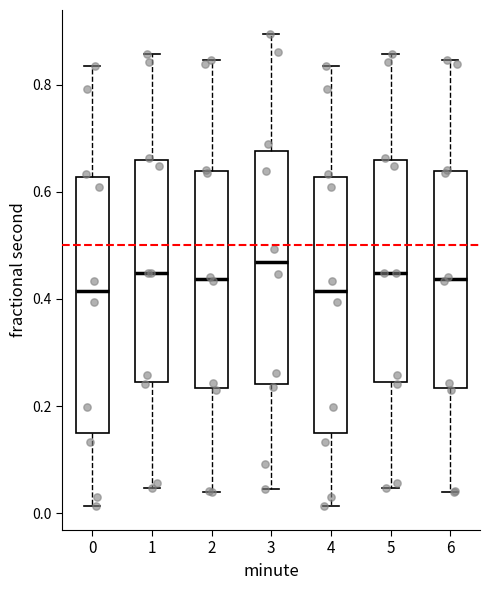

Reading left to right, read every box against the y-axis: the position of its median line, the range the box covers, and the ends of its whiskers. The values are not printed on the chart, so give them approximately, as read against the axis.

0: median 0.42, box 0.14 to 0.62, whiskers 0.02 to 0.84
1: median 0.44, box 0.24 to 0.66, whiskers 0.04 to 0.86
2: median 0.44, box 0.24 to 0.64, whiskers 0.04 to 0.84
3: median 0.46, box 0.24 to 0.68, whiskers 0.04 to 0.90
4: median 0.42, box 0.14 to 0.62, whiskers 0.02 to 0.84
5: median 0.44, box 0.24 to 0.66, whiskers 0.04 to 0.86
6: median 0.44, box 0.24 to 0.64, whiskers 0.04 to 0.84